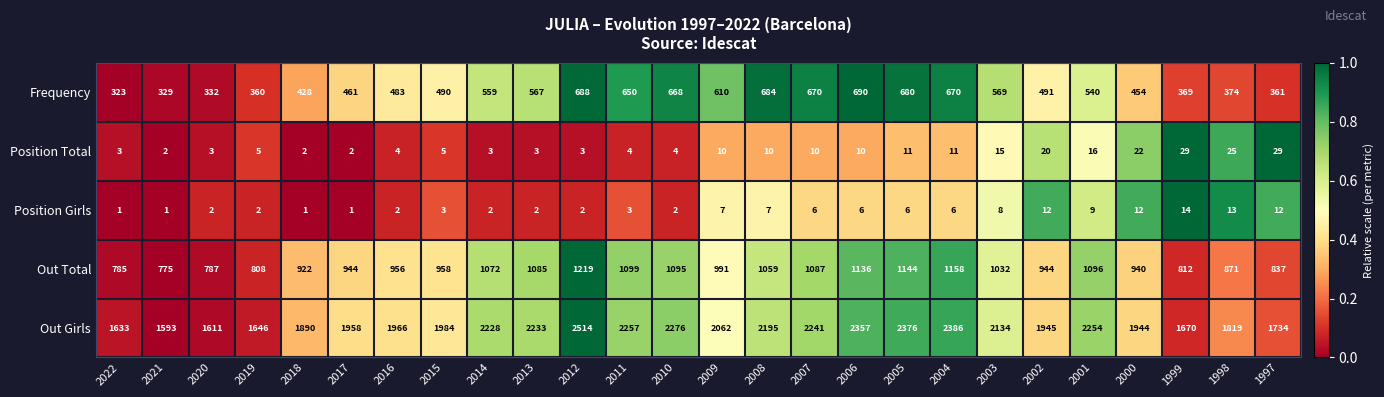

Which series has the widest spread of values?

Out Girls